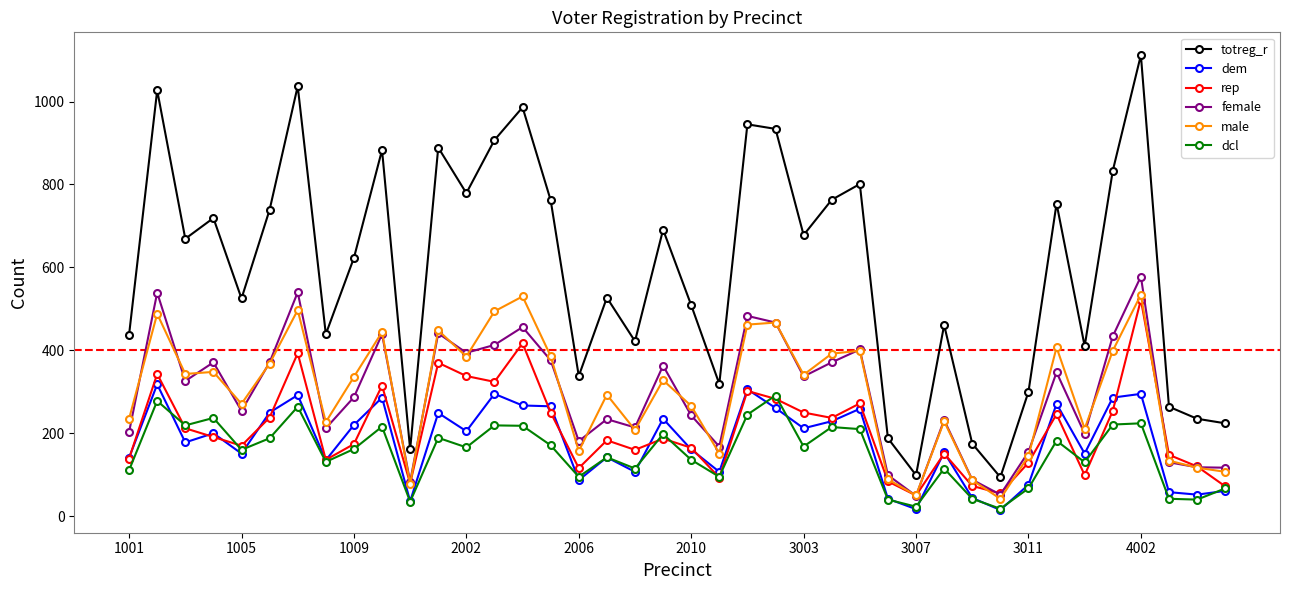

What is the lowest value of the male series?

42